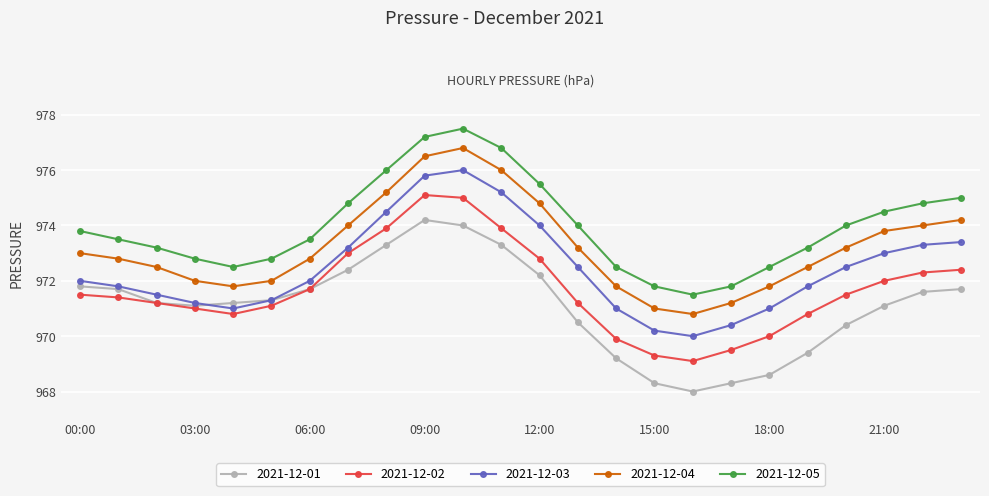

What is the maximum value shown in the chart?

977.5